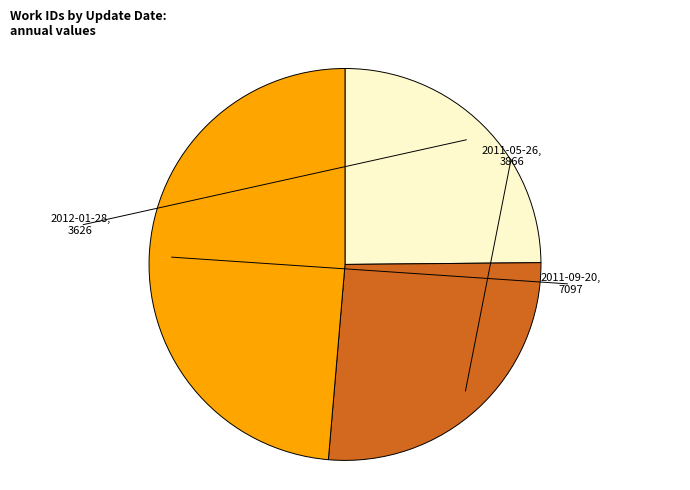

Is there any slice that represents more than half of the pie?

No